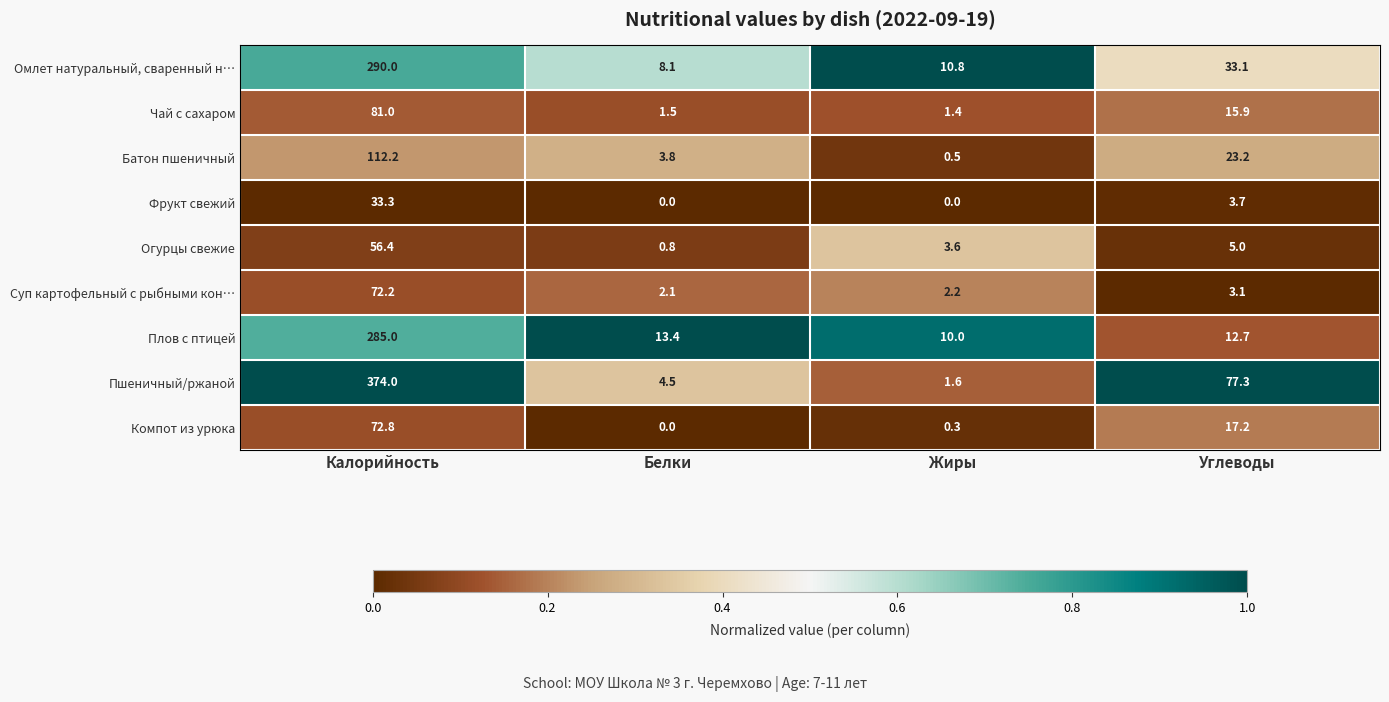

The value of Чай с сахаром at Жиры is 1.4. True or false?

True